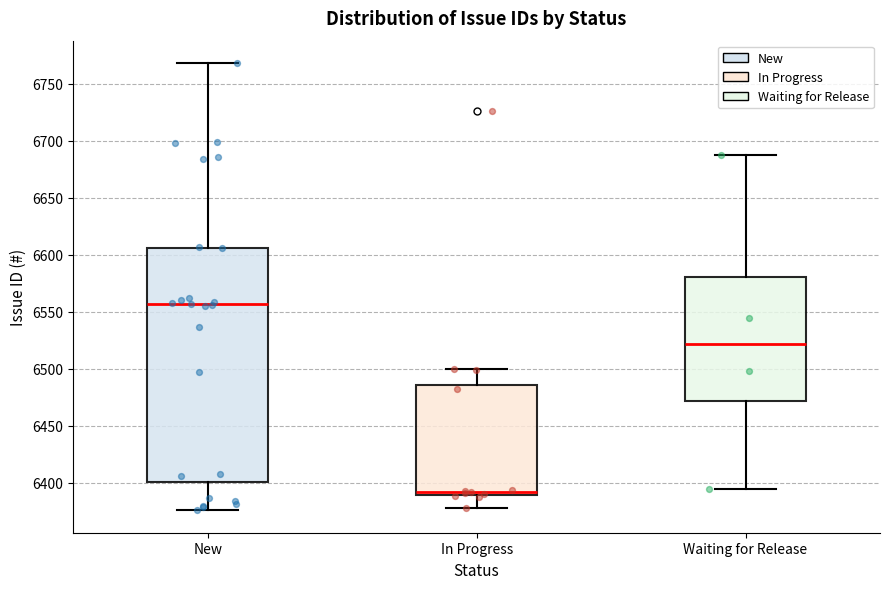

Reading left to right, read every box against the y-axis: the position of its median line, the range the box covers, and the ends of its whiskers. The values are not printed on the chart, so give them approximately, as read against the axis.

New: median 6555, box 6400 to 6605, whiskers 6375 to 6770
In Progress: median 6395, box 6390 to 6485, whiskers 6380 to 6500
Waiting for Release: median 6520, box 6470 to 6580, whiskers 6395 to 6685